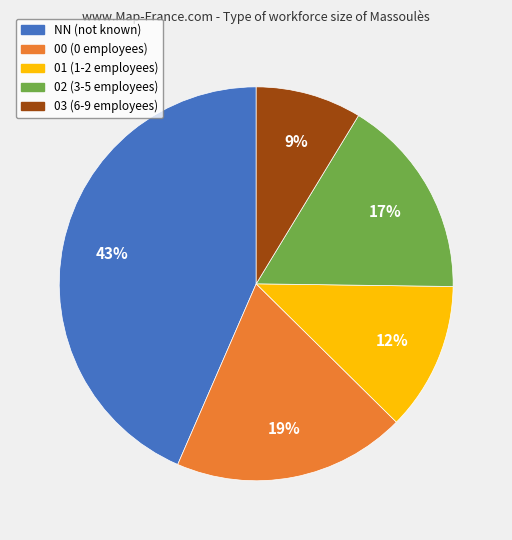

What is the ratio of the value at 02 to the value at 03?

1.9